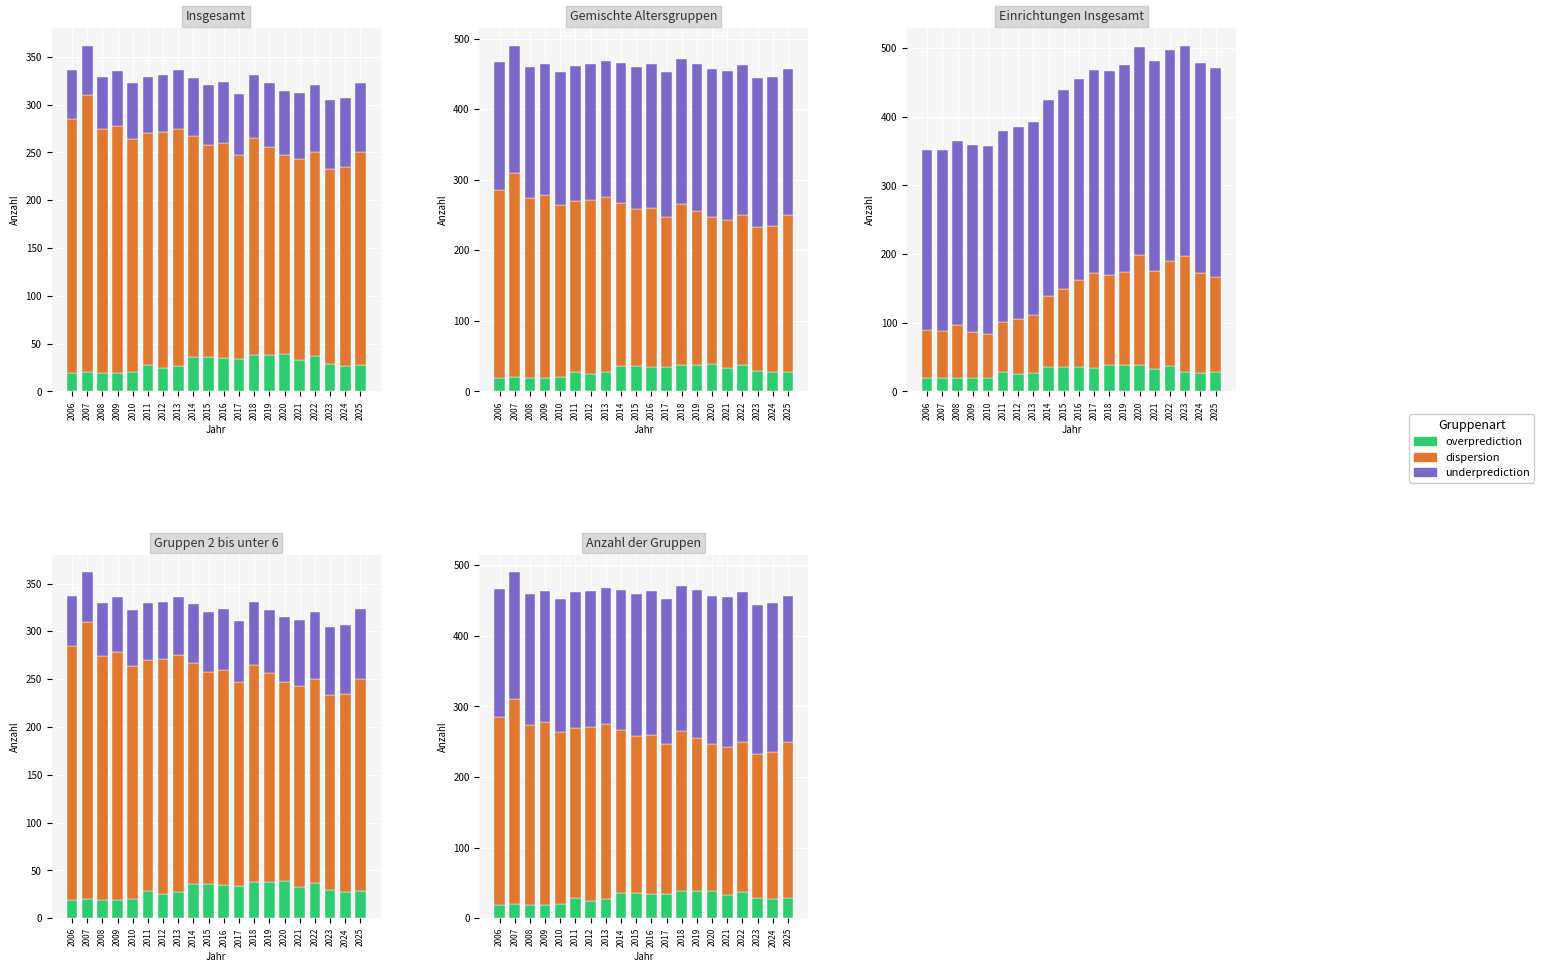

Are the bars horizontal?

No